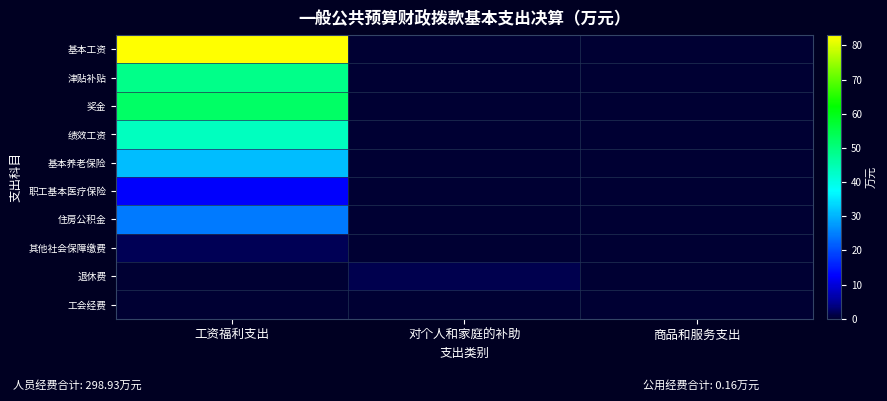

Rank the series at 工资福利支出 from highest to lowest value.

基本工资, 奖金, 津贴补贴, 绩效工资, 基本养老保险, 住房公积金, 职工基本医疗保险, 其他社会保障缴费, 退休费, 工会经费